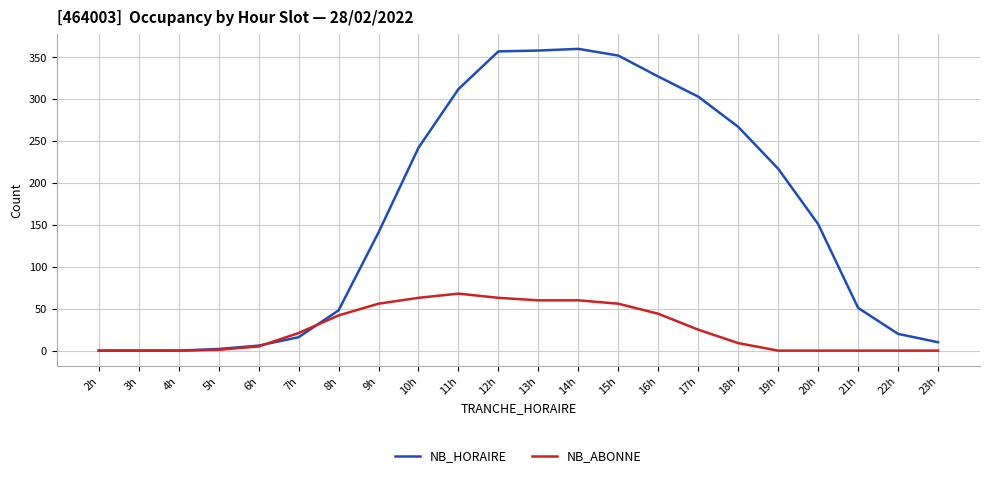

Rank the series by their average value, from lowest to highest.

NB_ABONNE, NB_HORAIRE